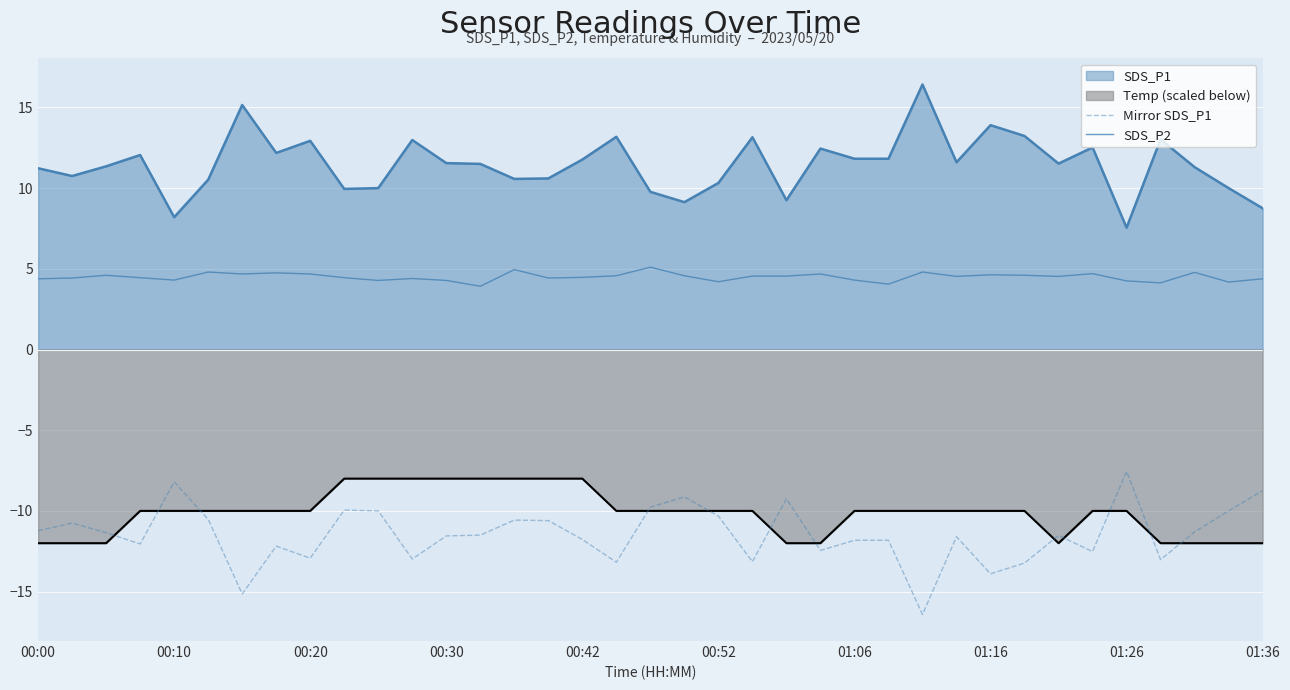

What position from the right is 27?

10